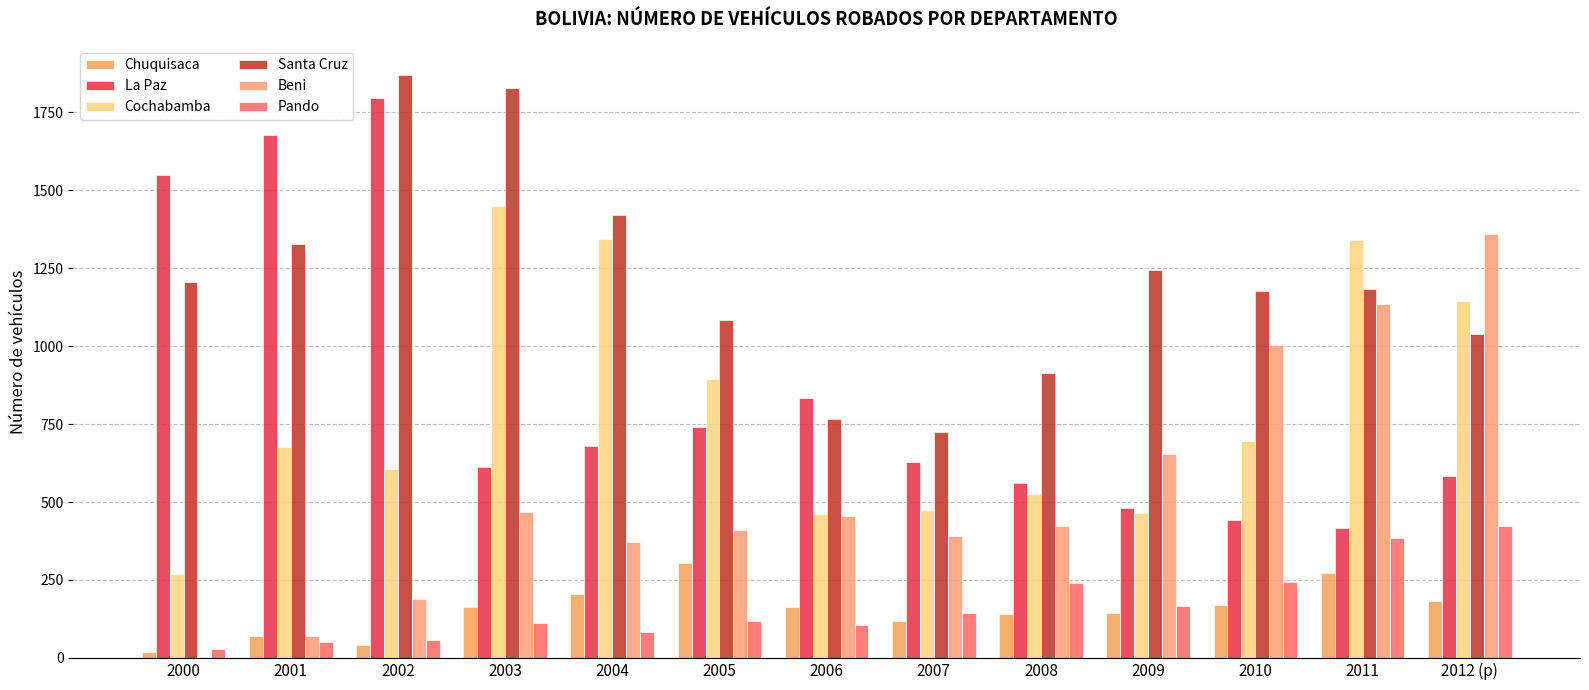

What is the value of the La Paz bar at the 10th from the left?

481